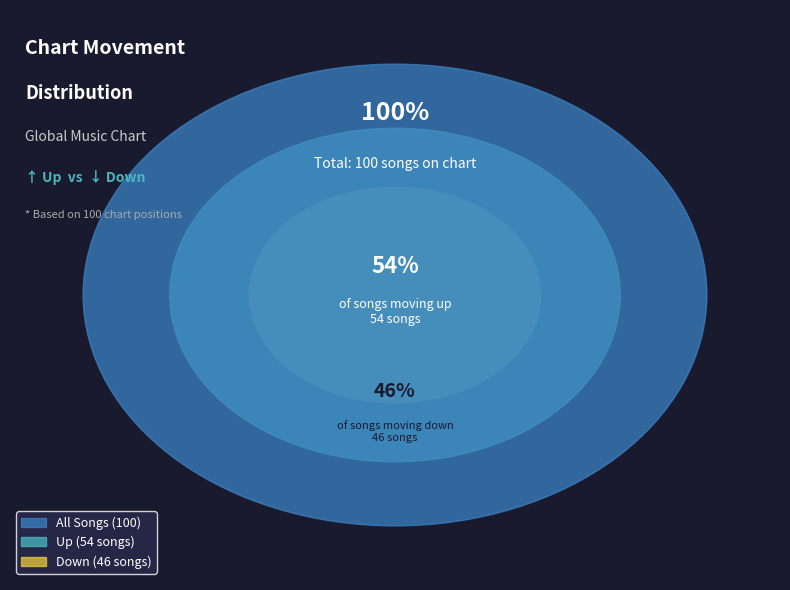

To the nearest percent, what is the combined percentage of down and up?

100%